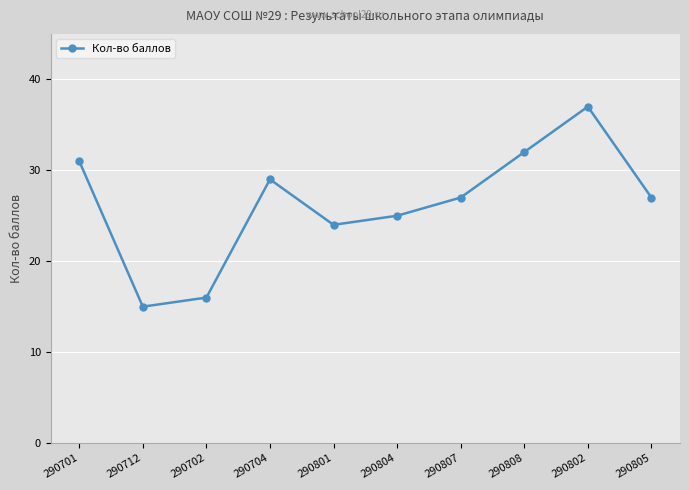

How many lines are shown in the chart?

1